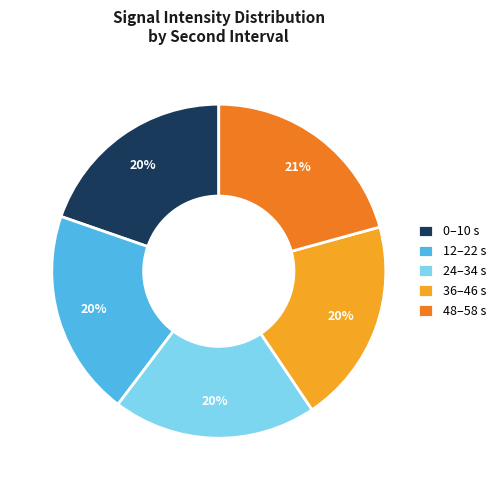

The 48–58 s slice represents 21% of the pie. True or false?

True